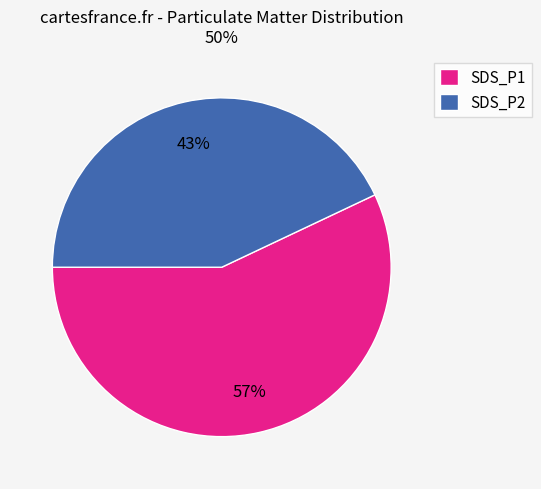

To the nearest percent, what is the difference between the largest and smallest slice percentages?

14%